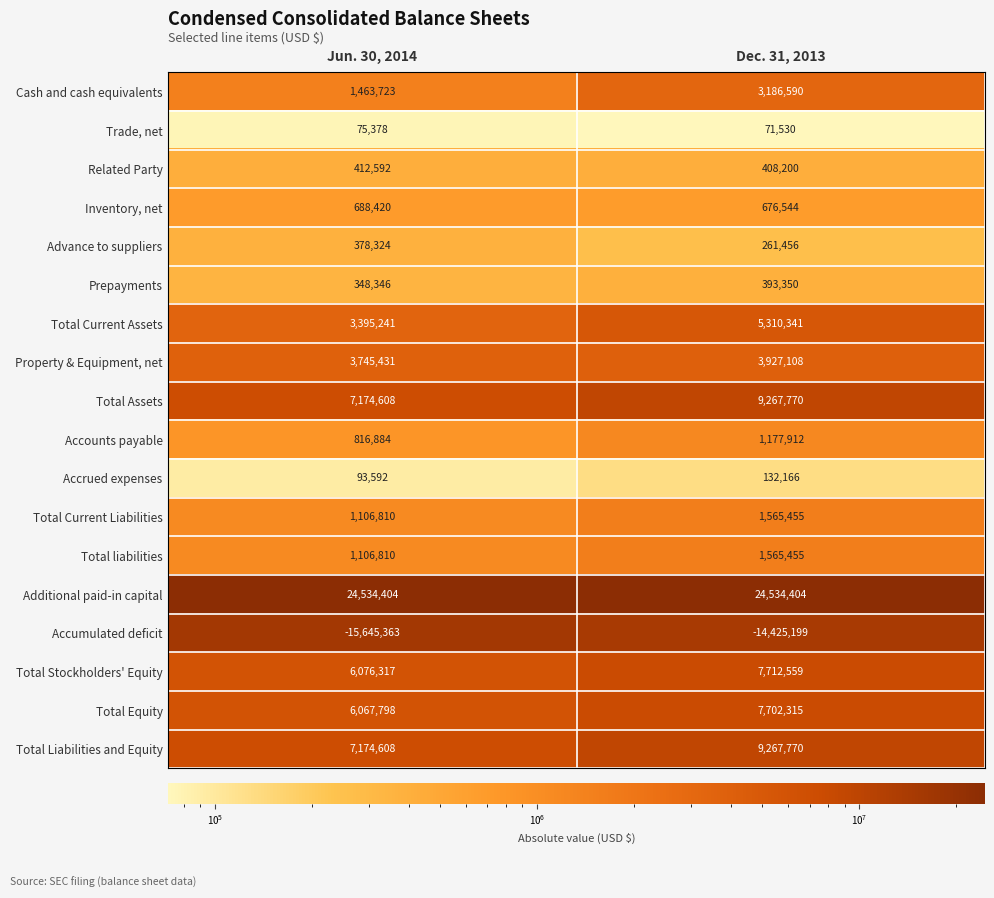

True or false: Accounts payable has a value of 1177912 at Dec. 31, 2013.

True